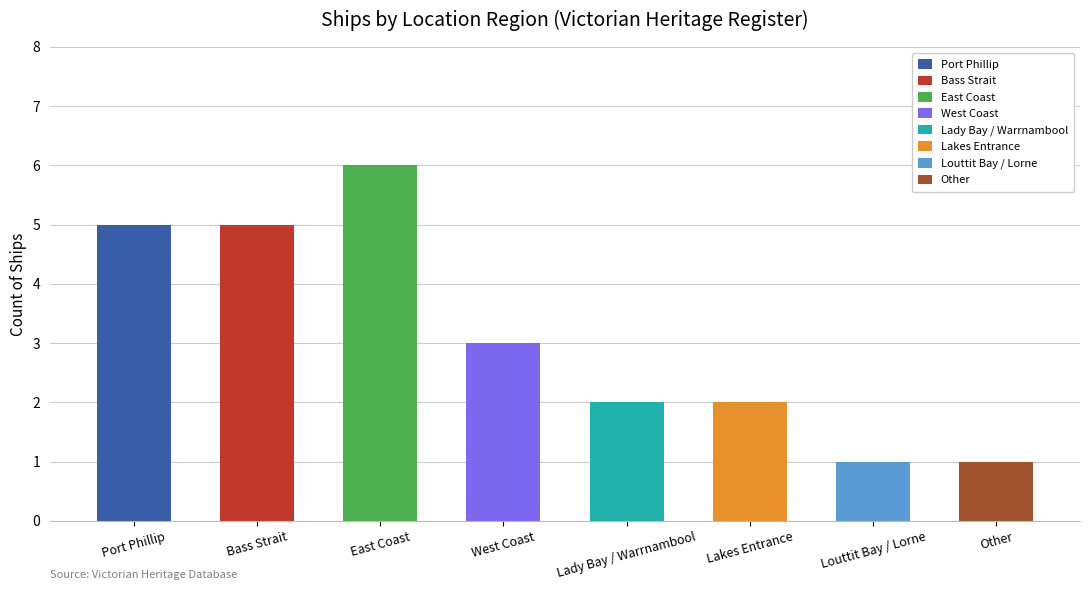

What is the value of the 7th bar from the left?

1